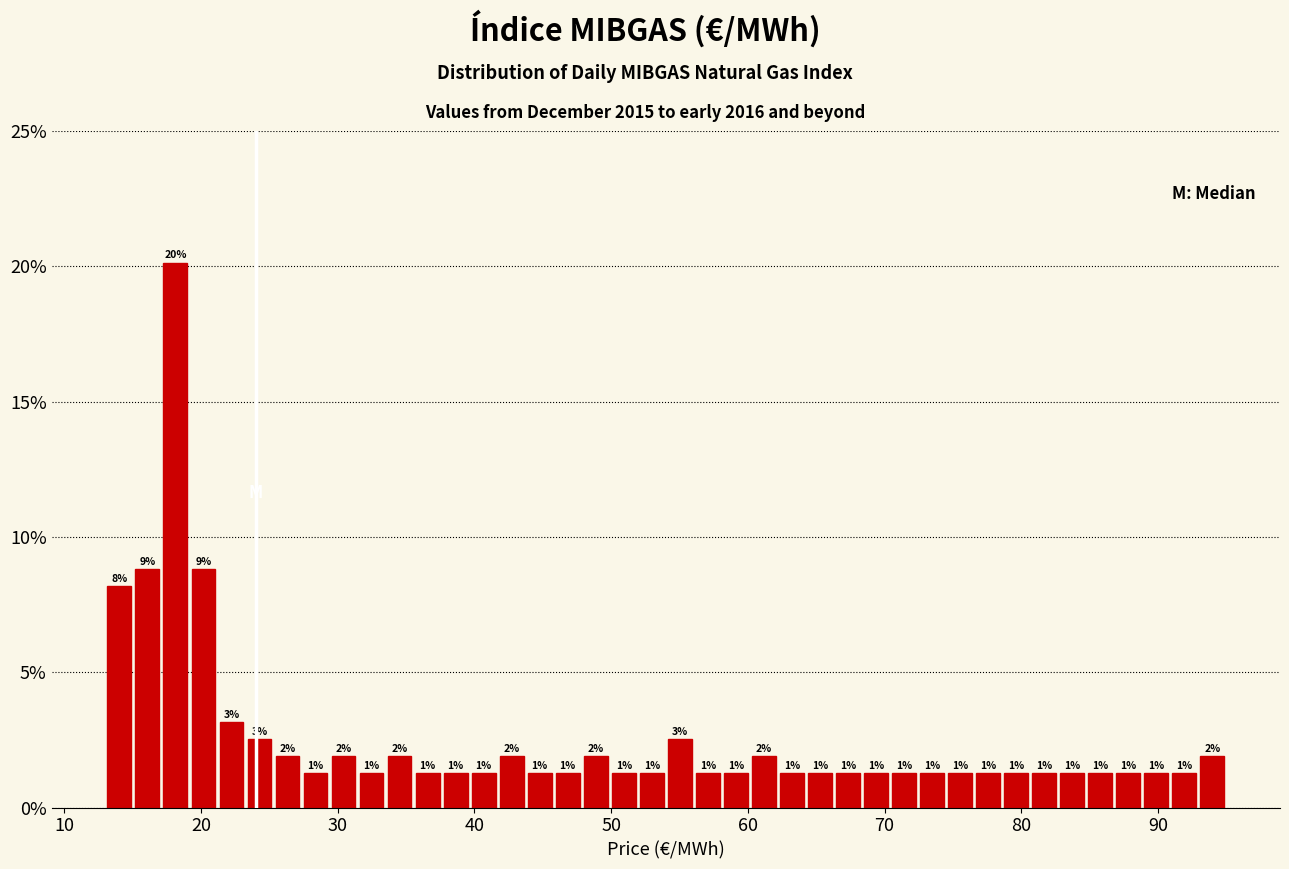

Around what value on the x-axis is the tallest bar? Give the approximate position of its centre, as read against the axis.

18